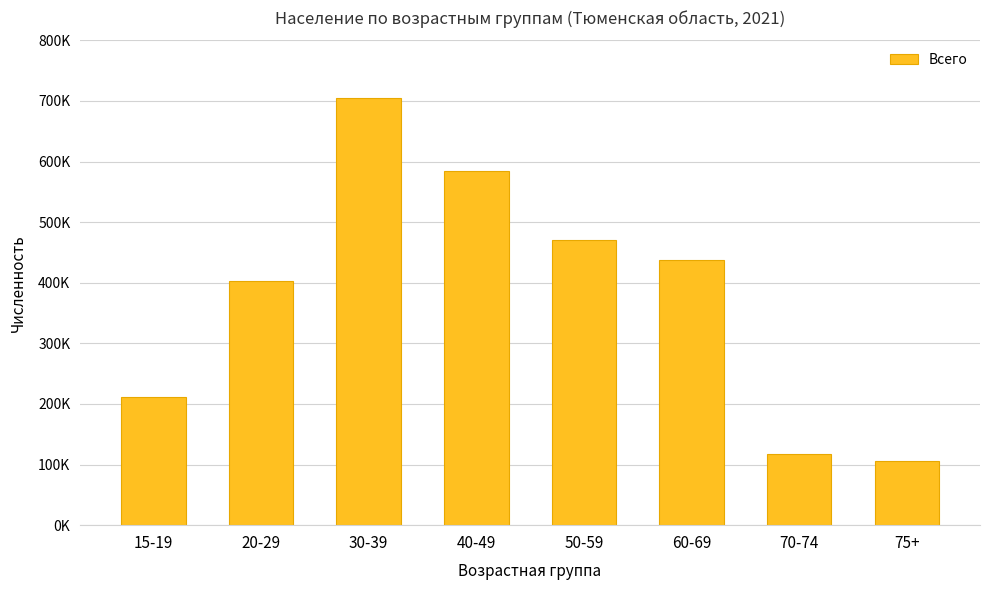

Are the bars horizontal?

No